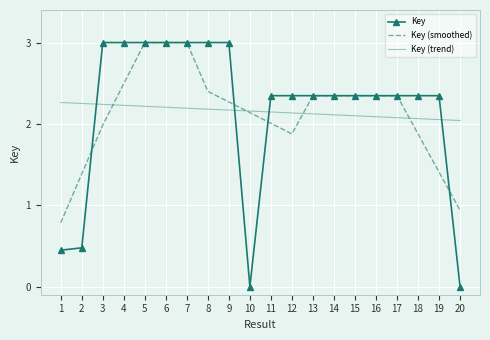

What is the spread (max minus min) of values at 3?

1.0